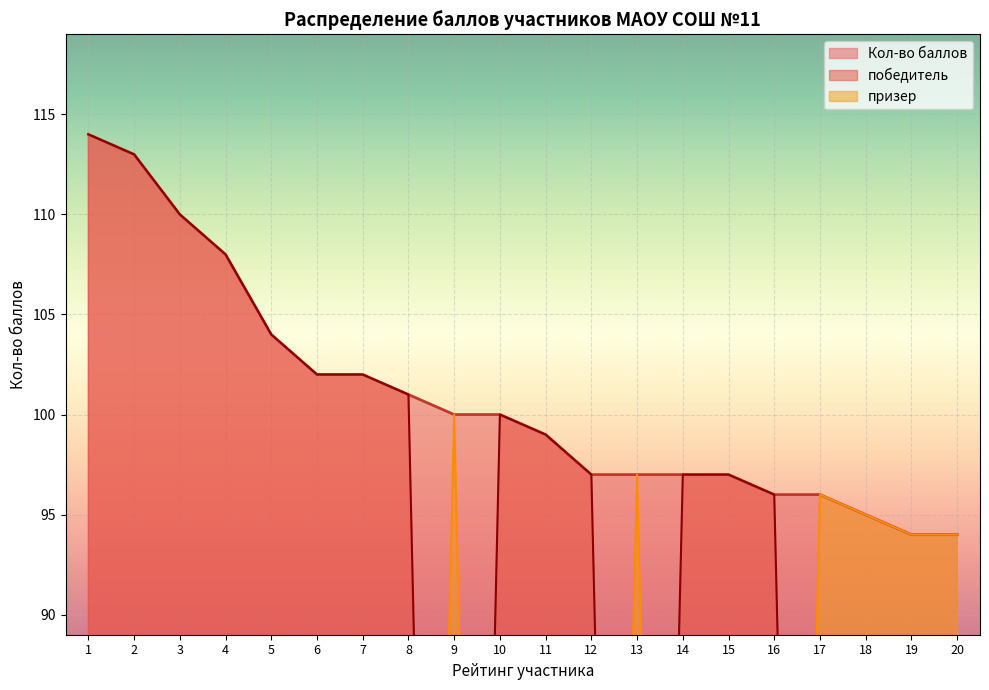

Rank the series by their average value, from highest to lowest.

Кол-во баллов, призер, победитель